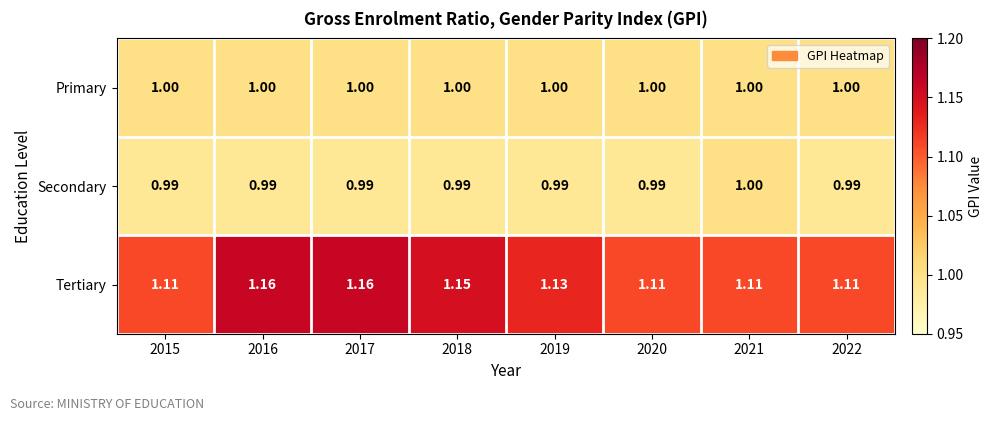

At 2016, list the series in order from largest to smallest.

Tertiary, Primary, Secondary